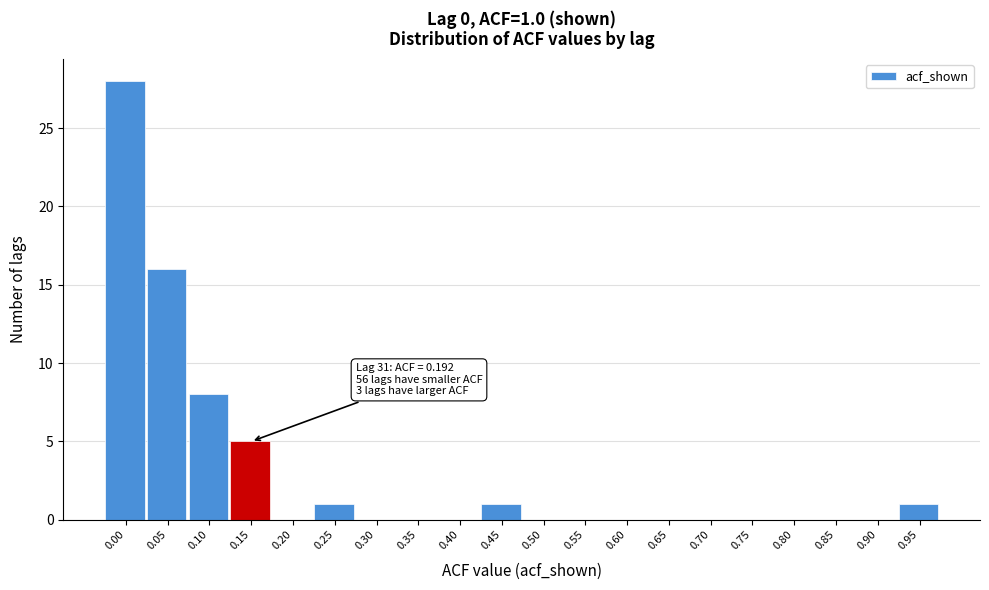

Reading left to right, what are all the values shown in this chart?

0.00=28	0.05=16	0.10=8	0.15=5	0.20=0	0.25=1	0.30=0	0.35=0	0.40=0	0.45=1	0.50=0	0.55=0	0.60=0	0.65=0	0.70=0	0.75=0	0.80=0	0.85=0	0.90=0	0.95=1